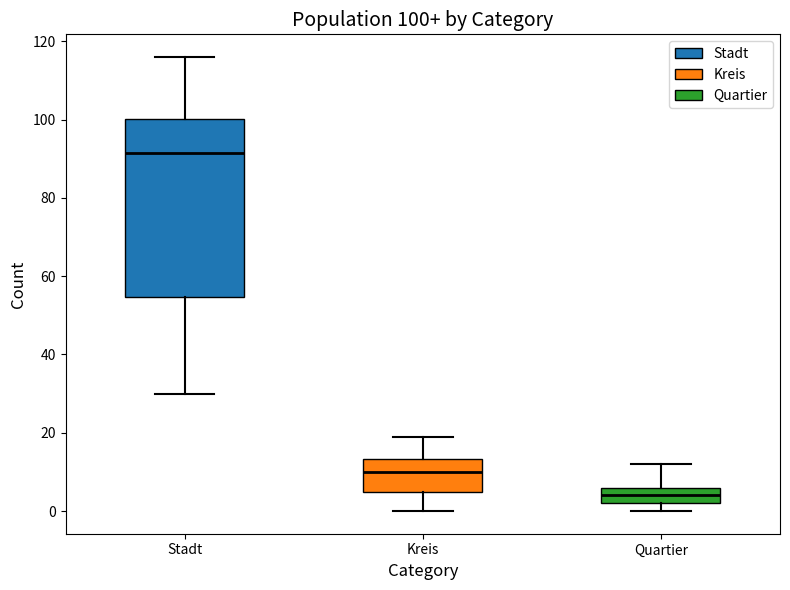

Comparing the boxes themselves (not the whiskers), which one is the tallest?

Stadt